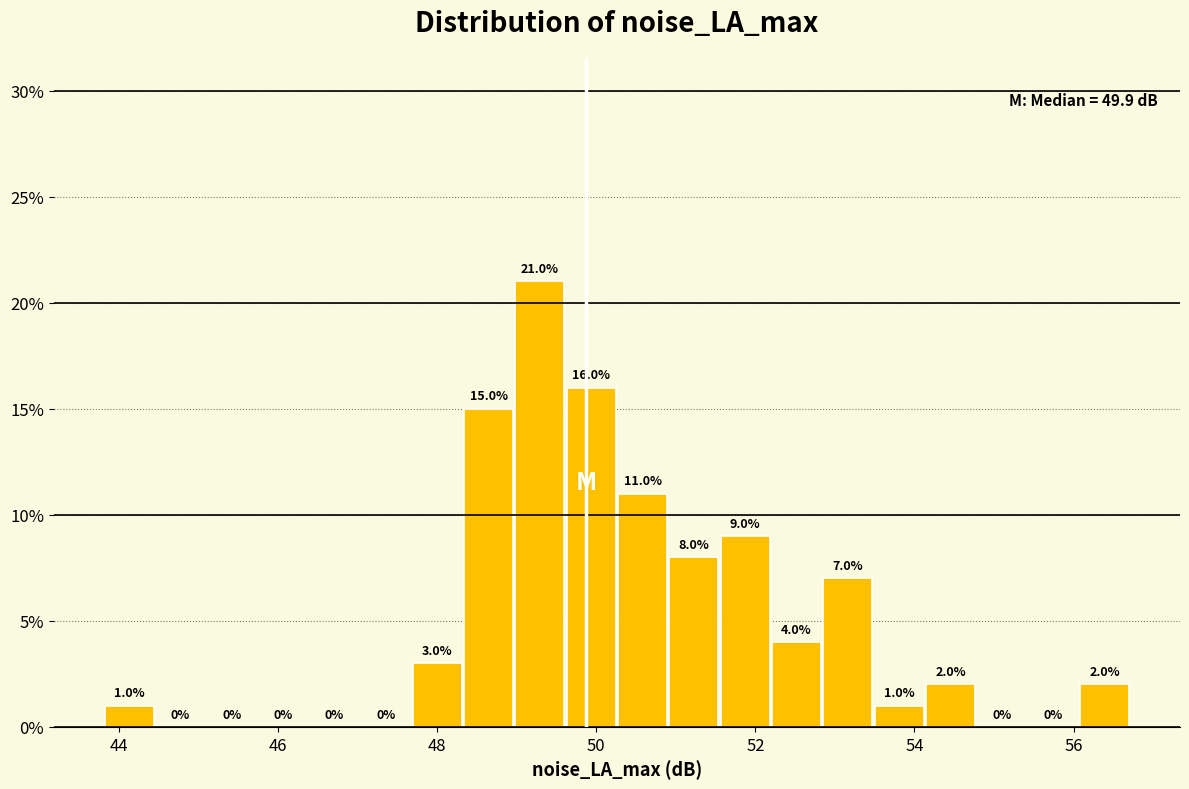

Read against the x-axis, roughly where is the centre of the tallest bar?

49.2